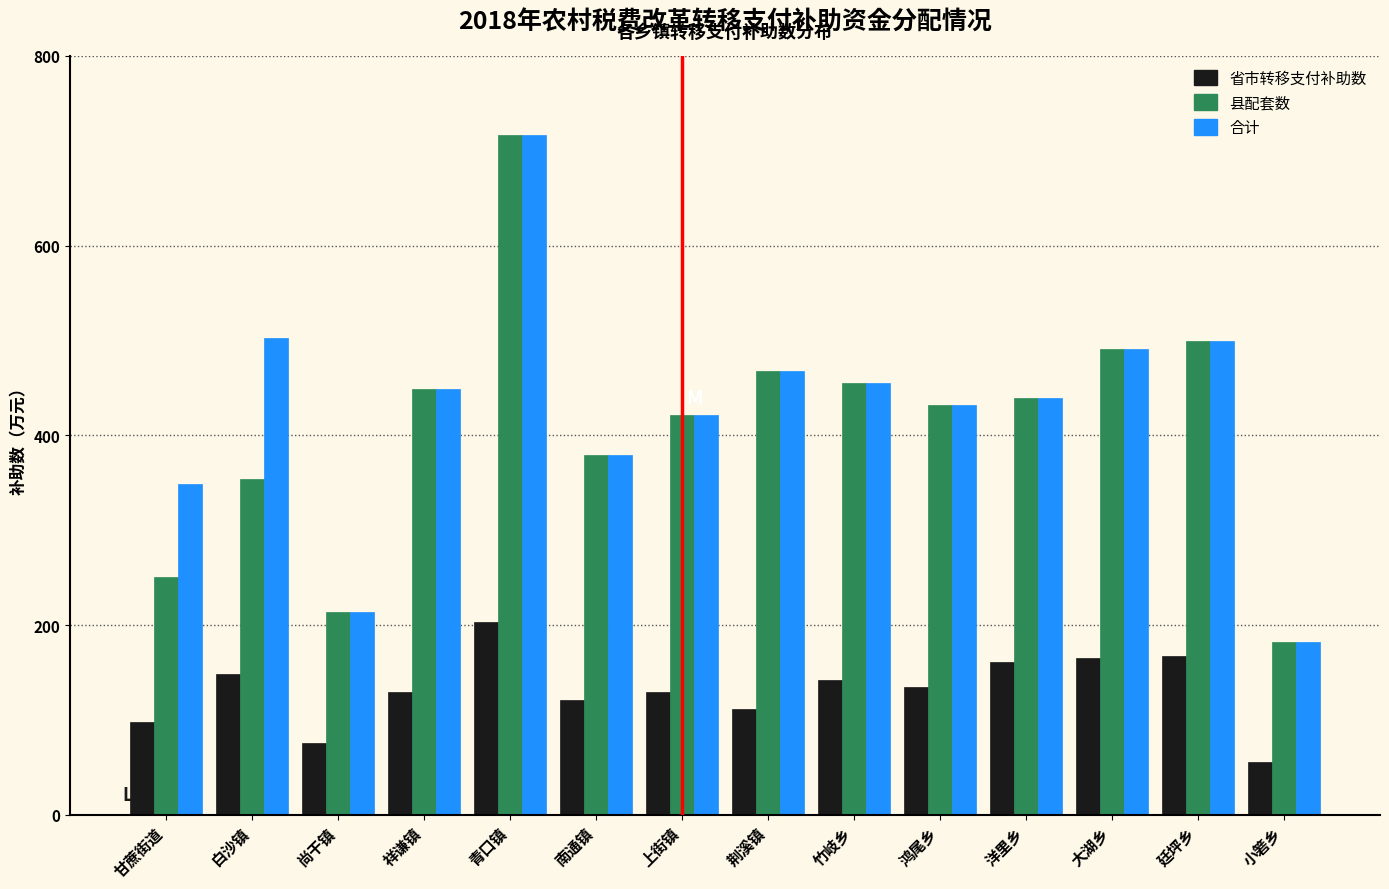

Is the value of 合计 at 青口镇 greater than the value of 县配套数 at 廷坪乡?

Yes